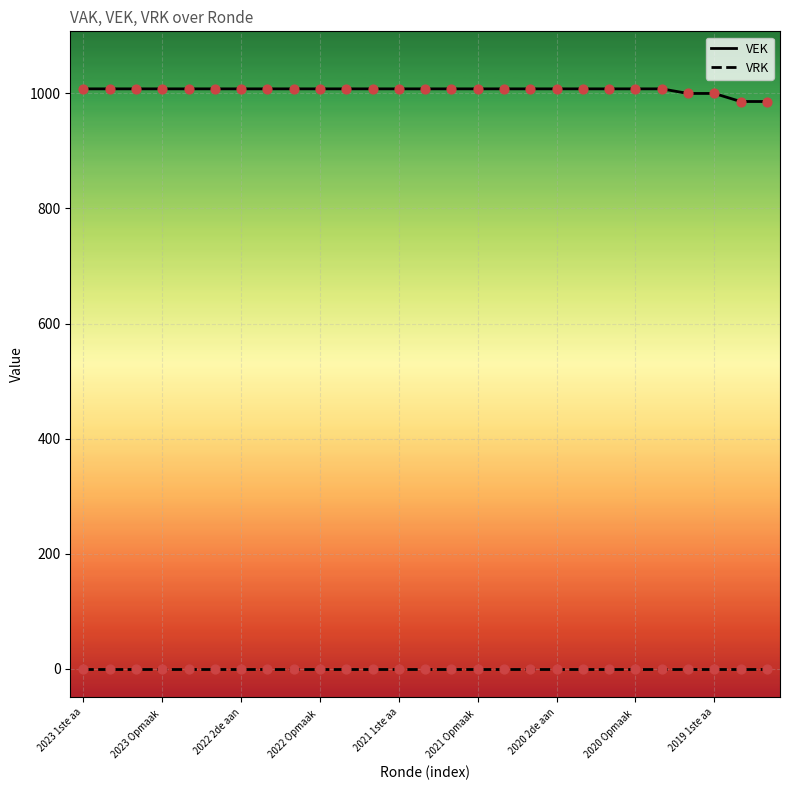

At how many categories does at least one series exceed 563?

27